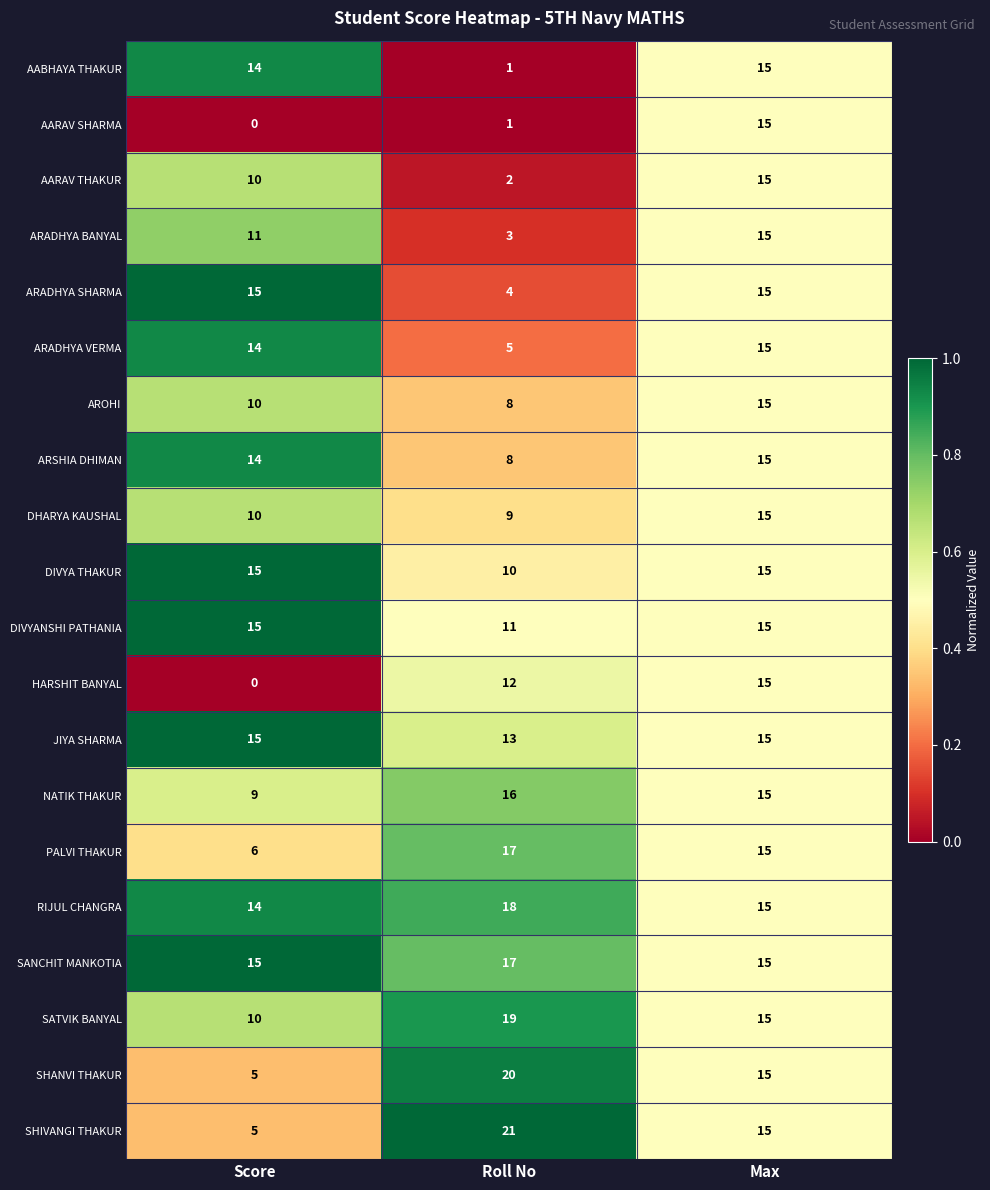

List the labels in order of HARSHIT BANYAL value, smallest first.

Score, Roll No, Max